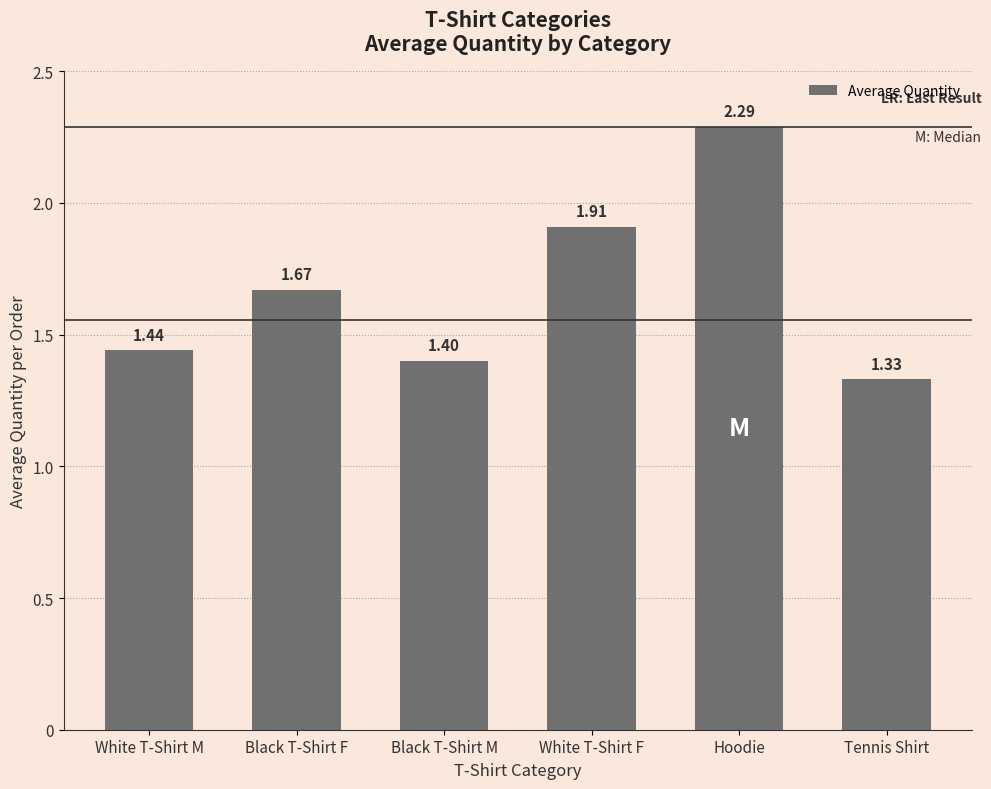

What is the difference between the values at White T-Shirt F and Hoodie?

0.4